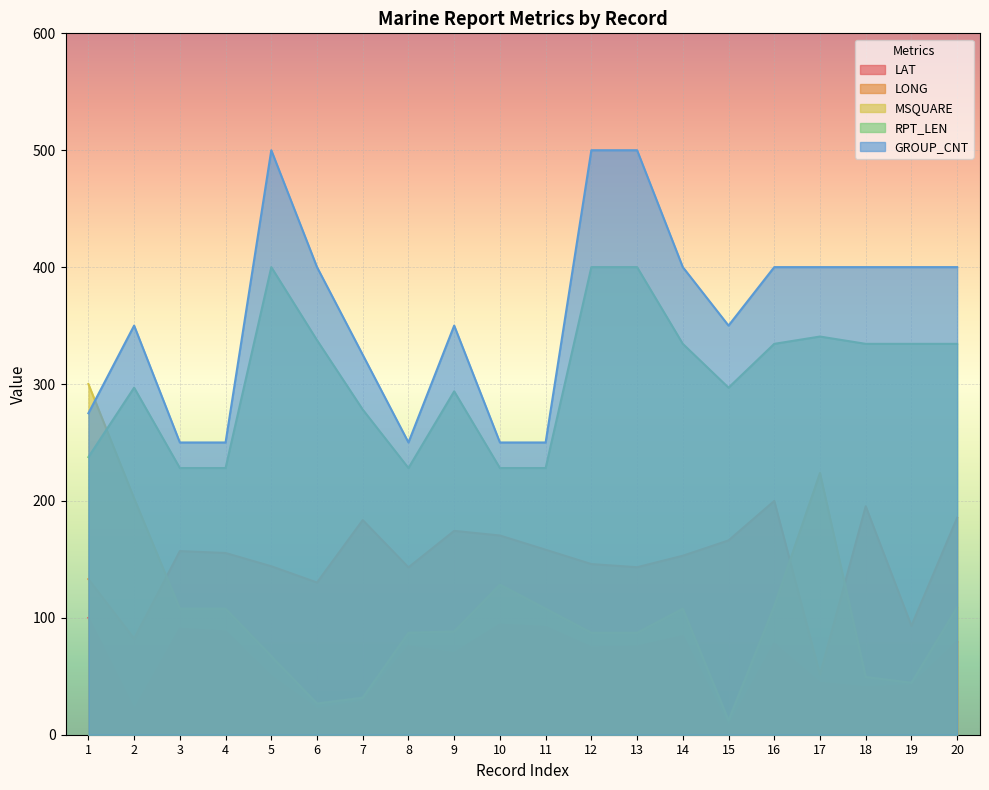

Does the chart display data point markers on the line(s)?

No